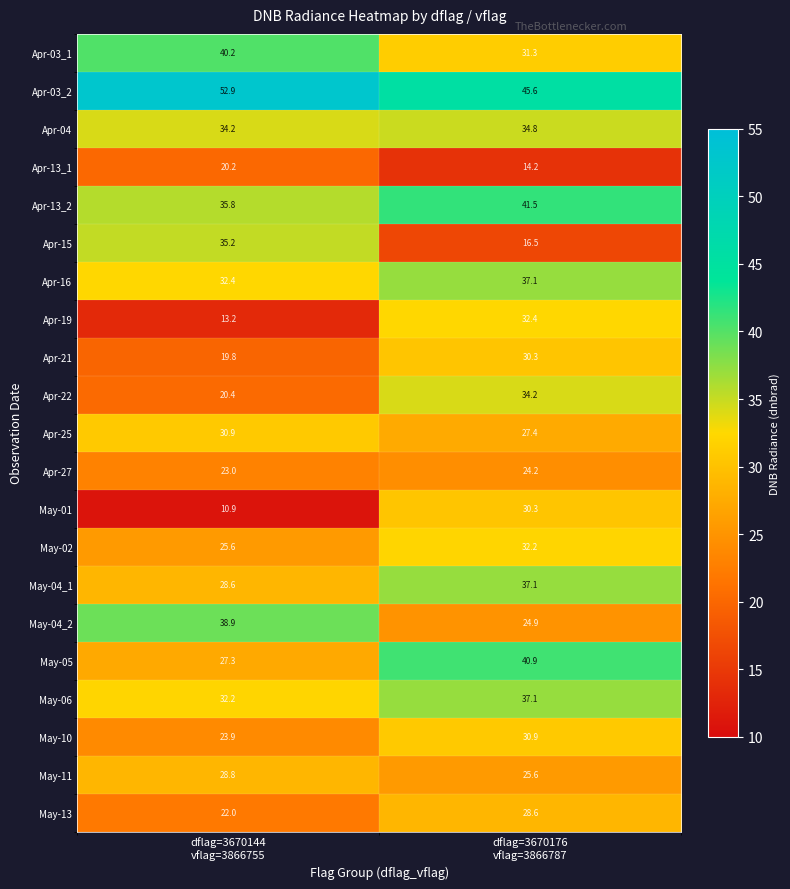

Which series has the largest total across all categories?

Apr-03_2